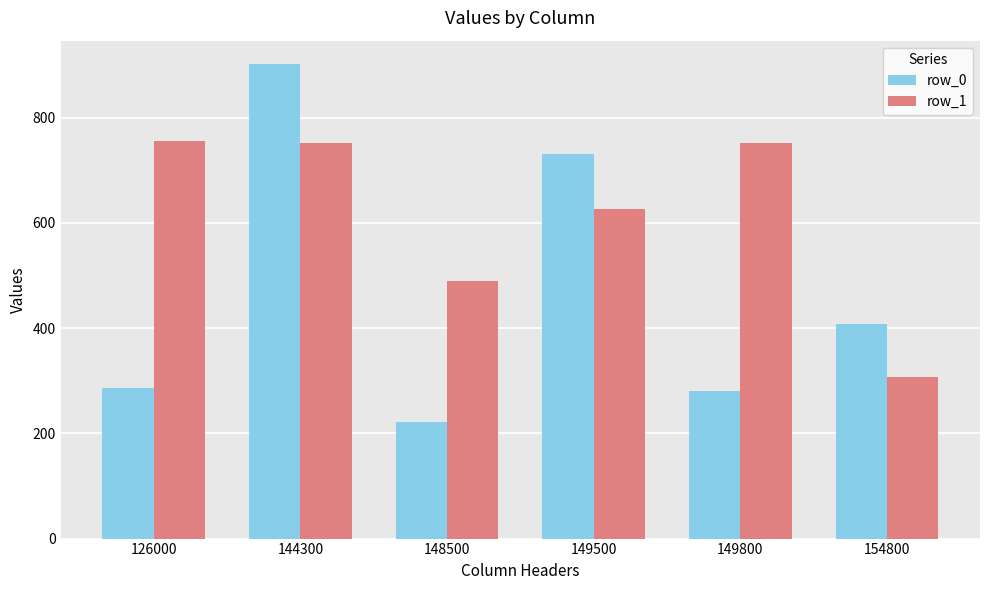

At how many categories does at least one series exceed 847?

1